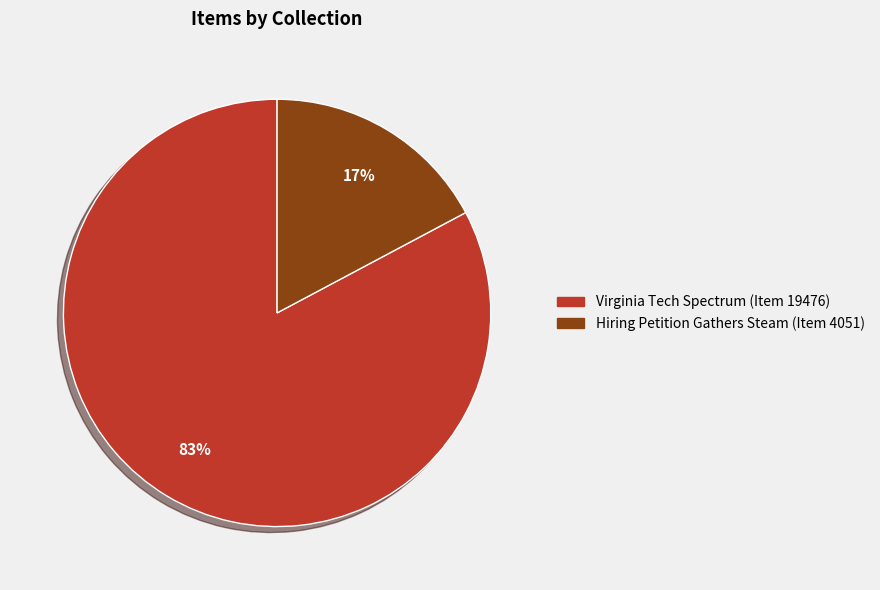

Is there any slice that represents more than half of the pie?

Yes